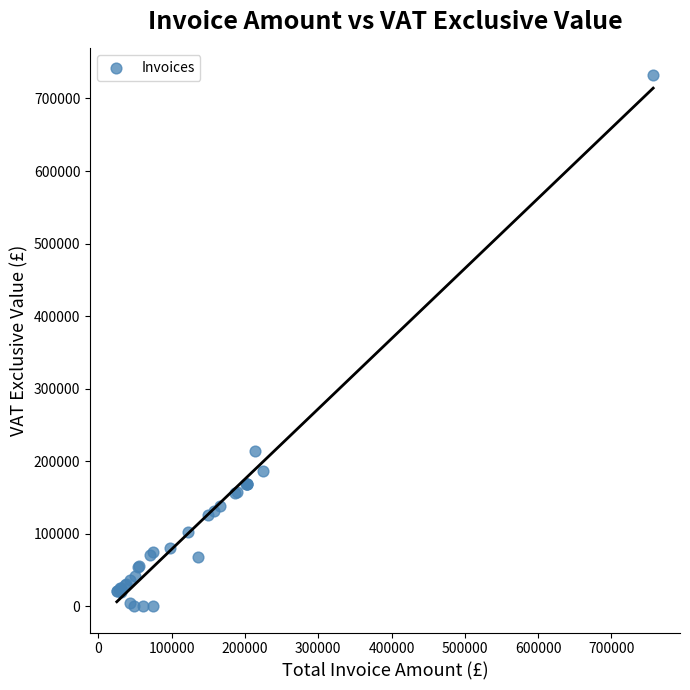

What Y value in the scatter plot is closest to 366313?

213722.0